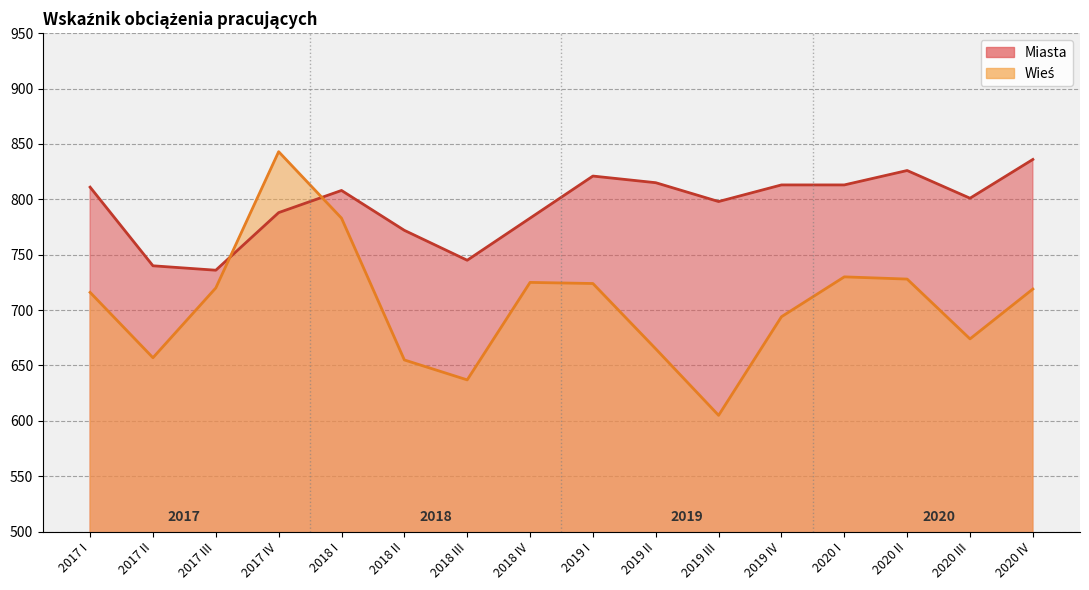

What is the difference between the Wieś values at 2018 IV and 2019 IV?

31